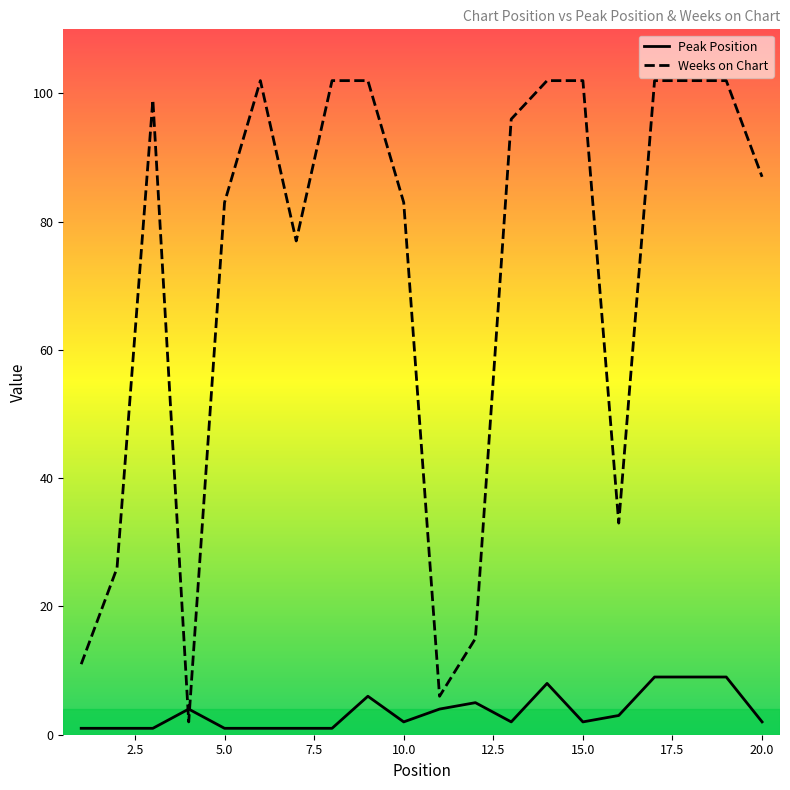

After their last crossing, which series has the higher values: Weeks on Chart or Peak Position?

Weeks on Chart